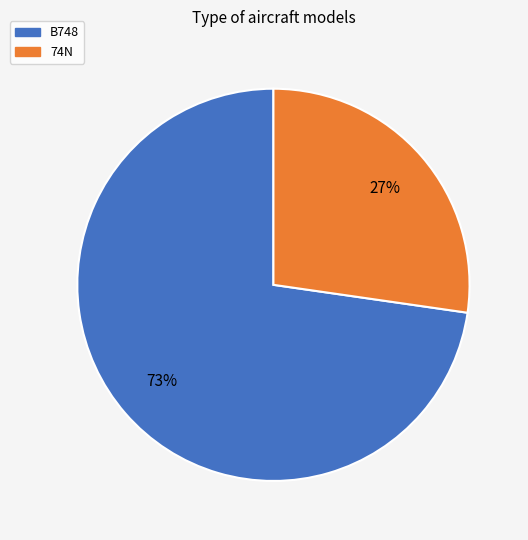

Combined, do B748 and 74N account for over 50%?

Yes